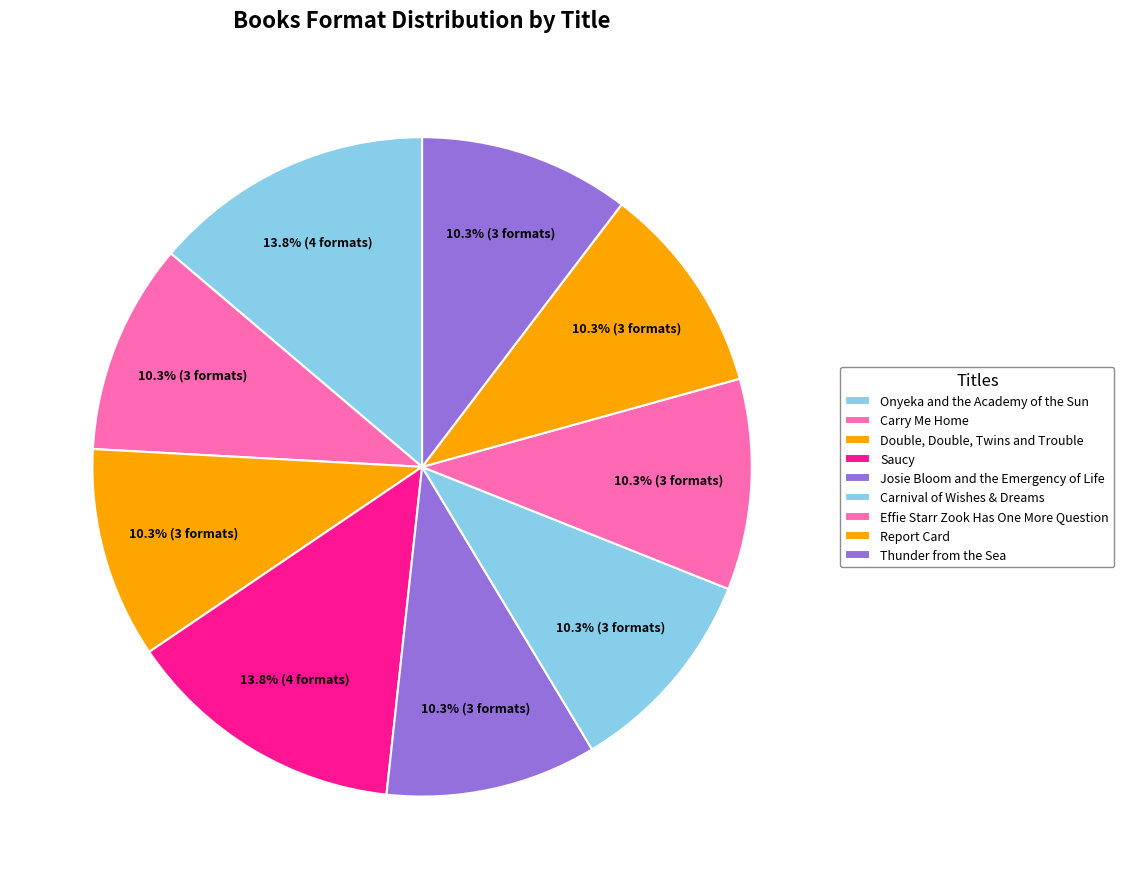

How many slices are in this pie chart?

9